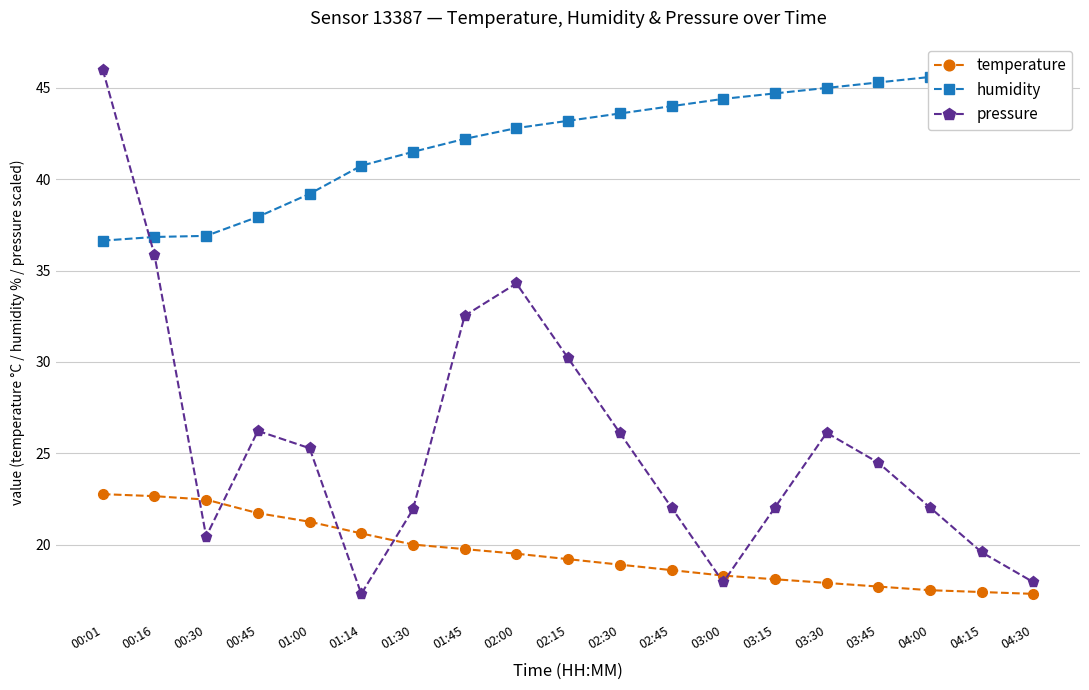

Which category has the highest value in the temperature series?

00:01